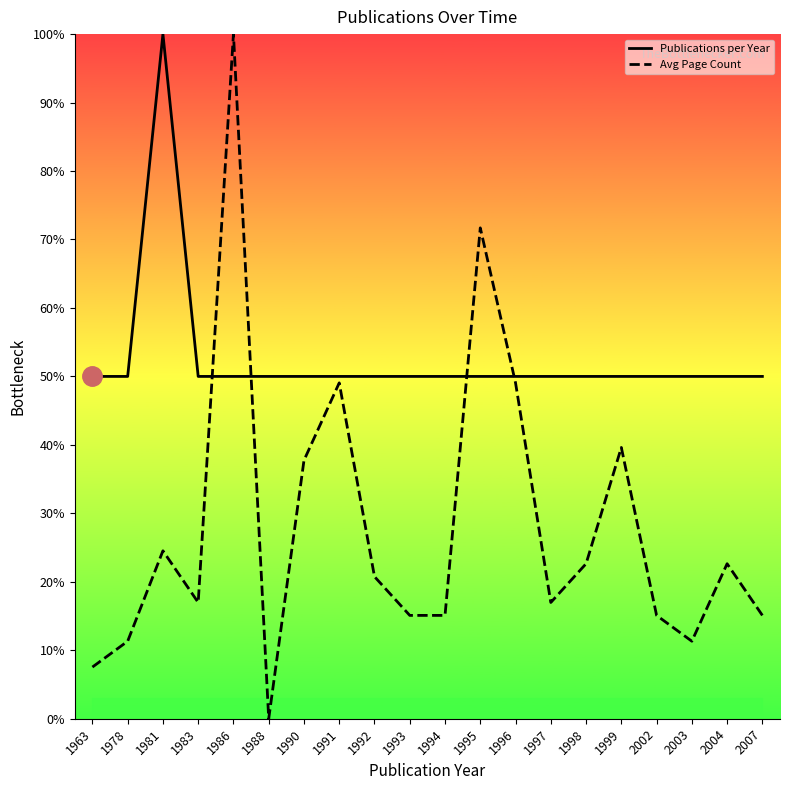

At which category does the chart reach its peak across all series?

1981